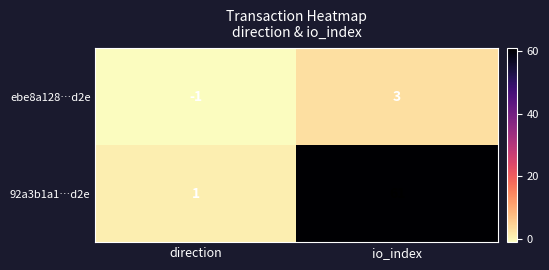

The ebe8a128…d2e series shows 2 at io_index. True or false?

False